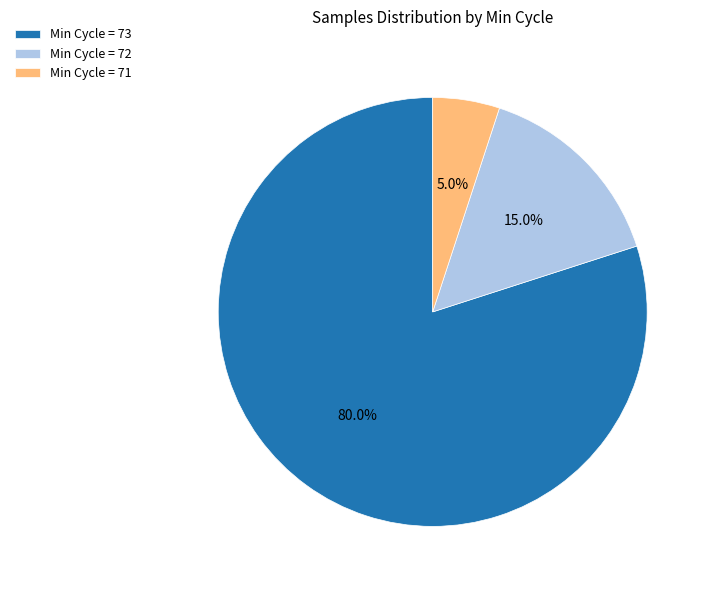

Is there any slice that represents more than half of the pie?

Yes